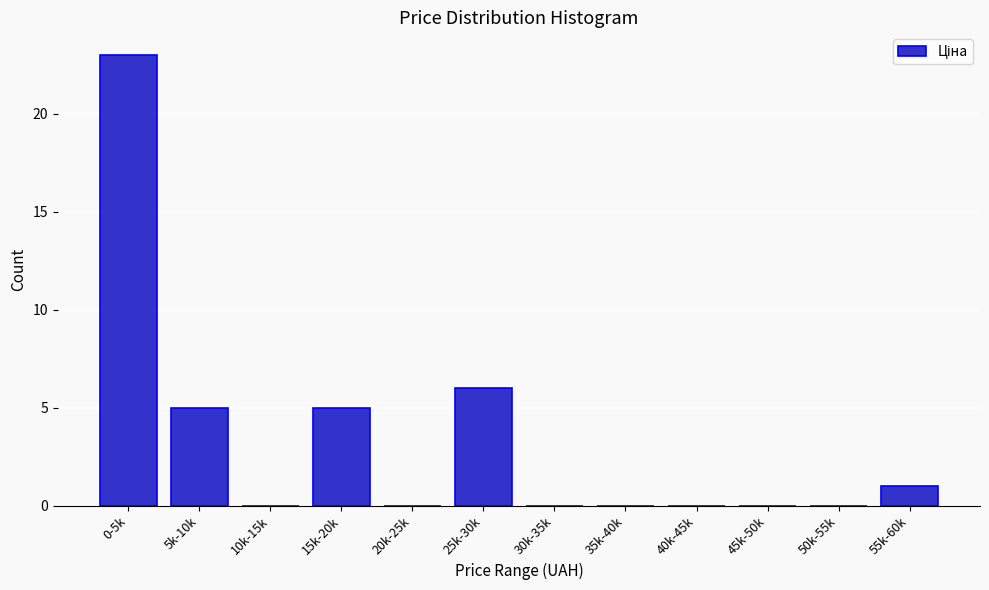

Reading left to right, transcribe all the data shown in this chart.

0-5k=23	5k-10k=5	10k-15k=0	15k-20k=5	20k-25k=0	25k-30k=6	30k-35k=0	35k-40k=0	40k-45k=0	45k-50k=0	50k-55k=0	55k-60k=1